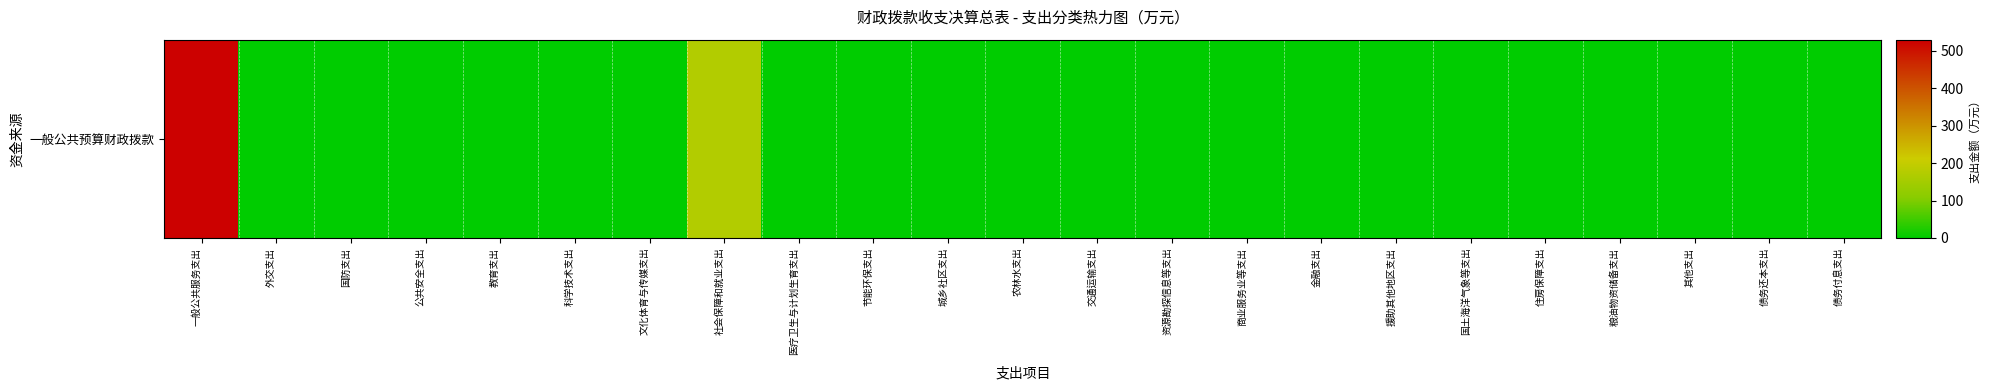

What is the change in value from 社会保障和就业支出 to 医疗卫生与计划生育支出?

-7.5